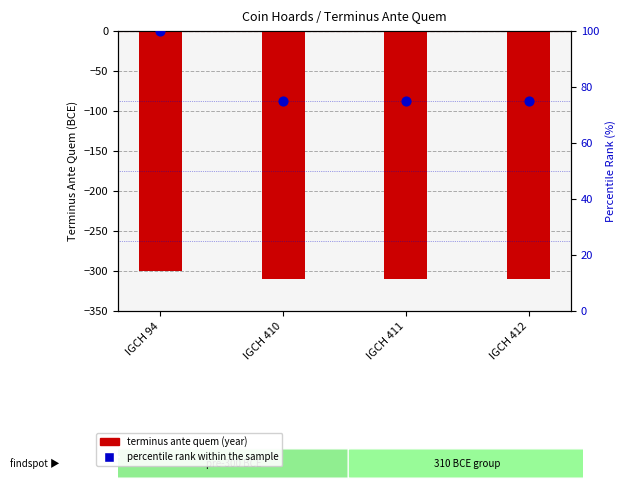

At which category is the sum across all series the highest?

IGCH 94